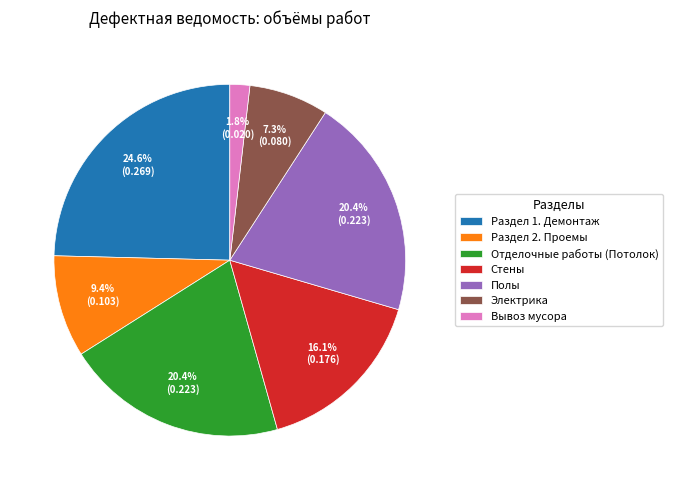

To the nearest percent, what percentage of the pie is Вывоз мусора?

2%